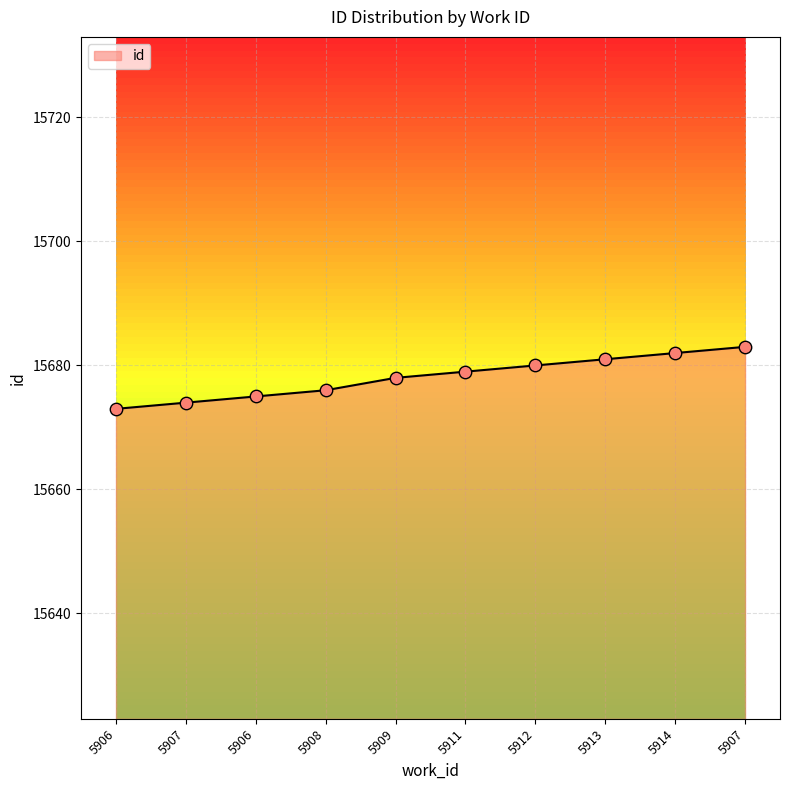

What is the change in value from 5909 to 5911?

+1